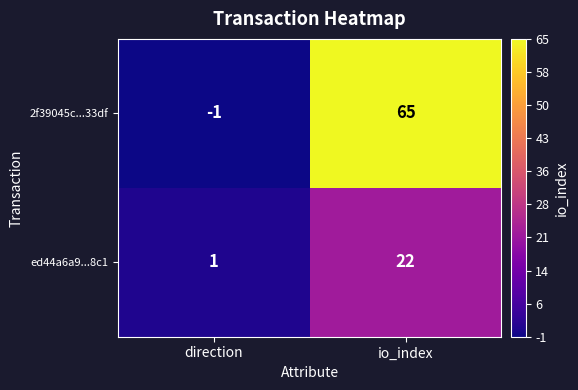

Reading left to right, transcribe all the data shown in this chart.

2f39045c...33df: -1	65
ed44a6a9...8c1: 1	22